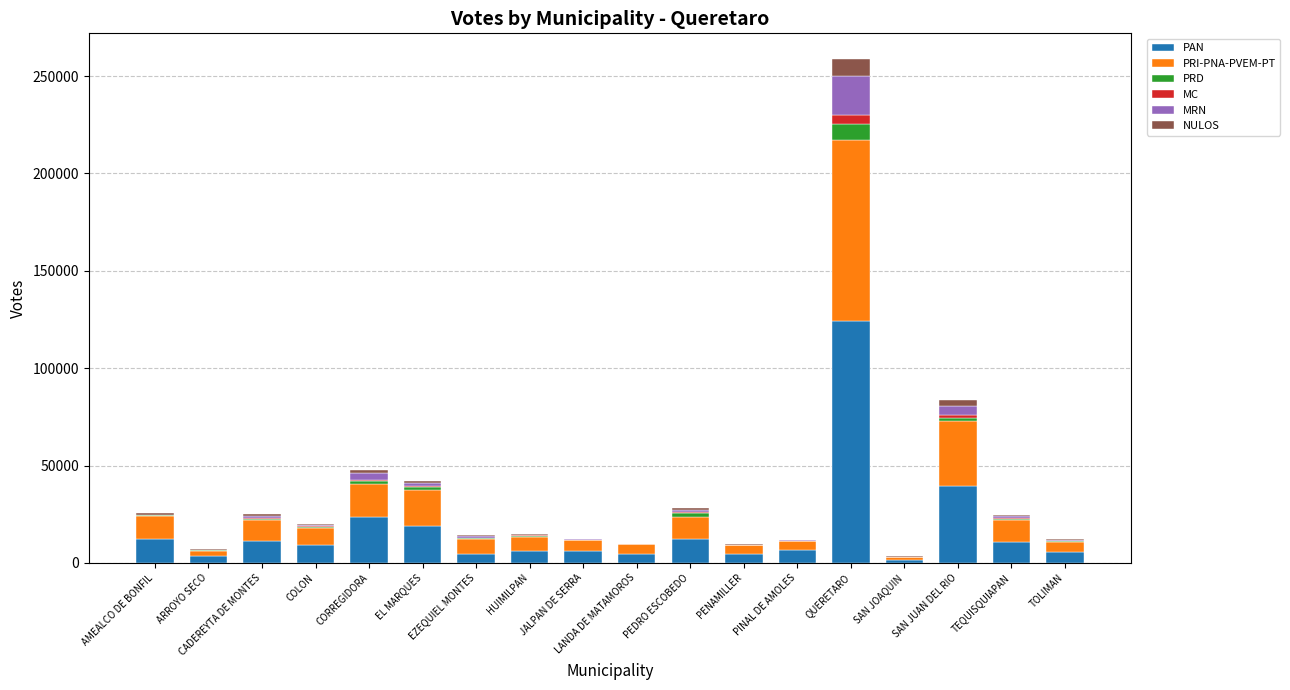

What is the highest value of the PAN series?

124230